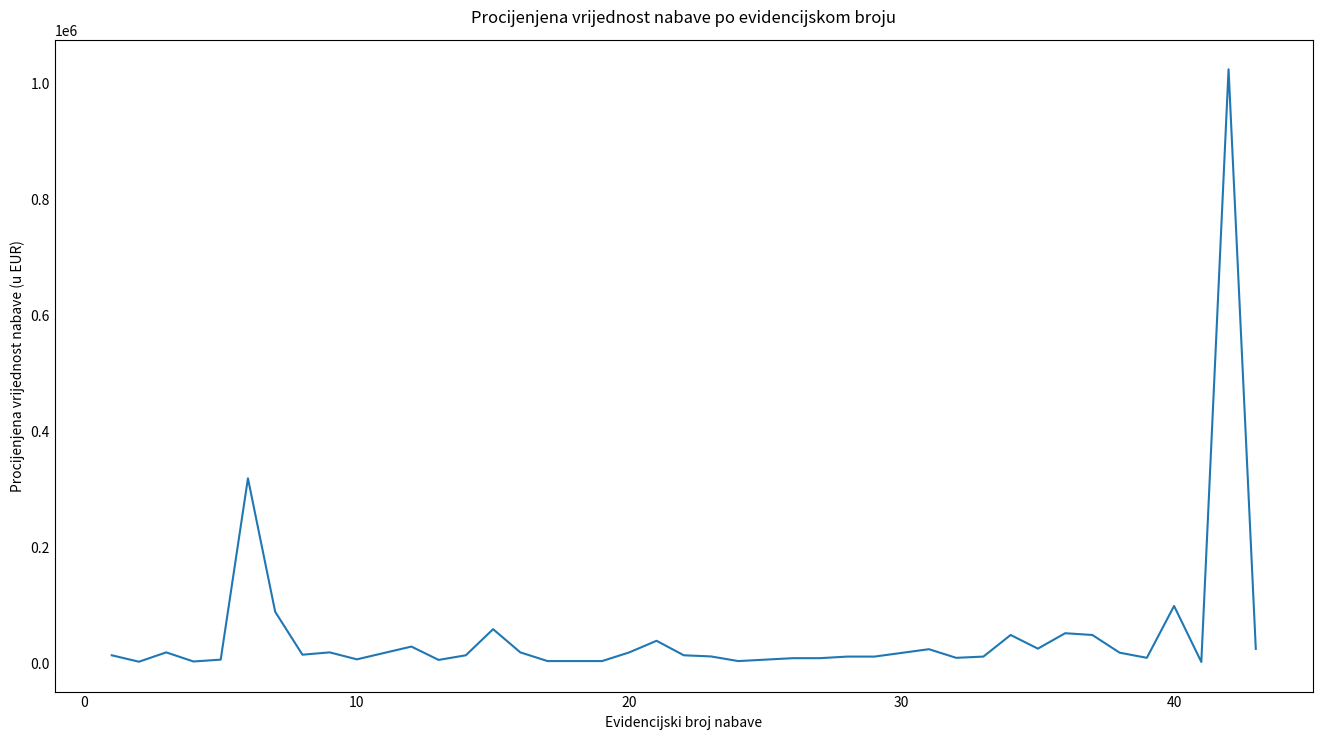

What is the difference between the maximum and minimum values?

1021500.0